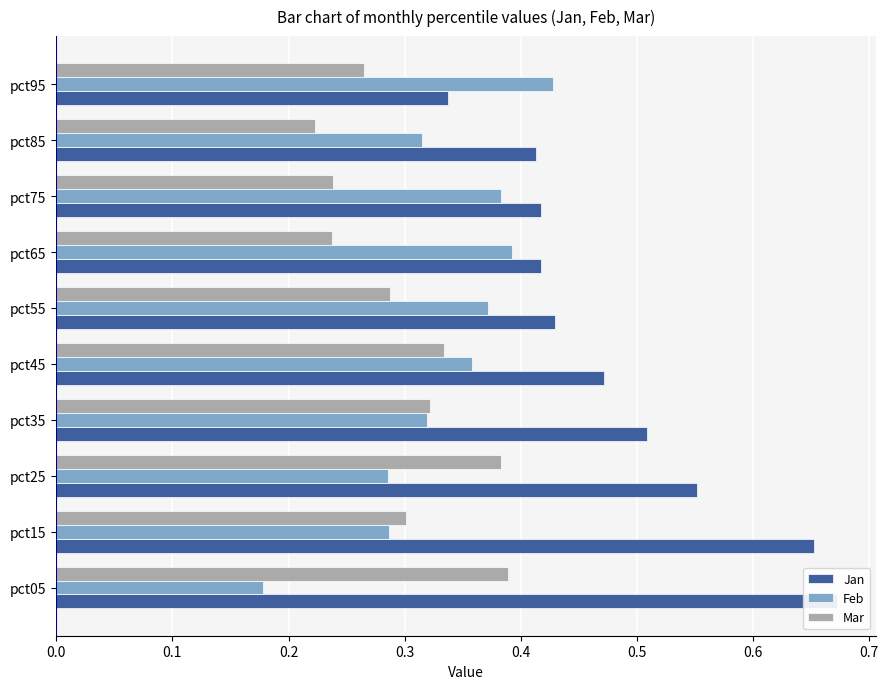

How many bars are there in total?

30